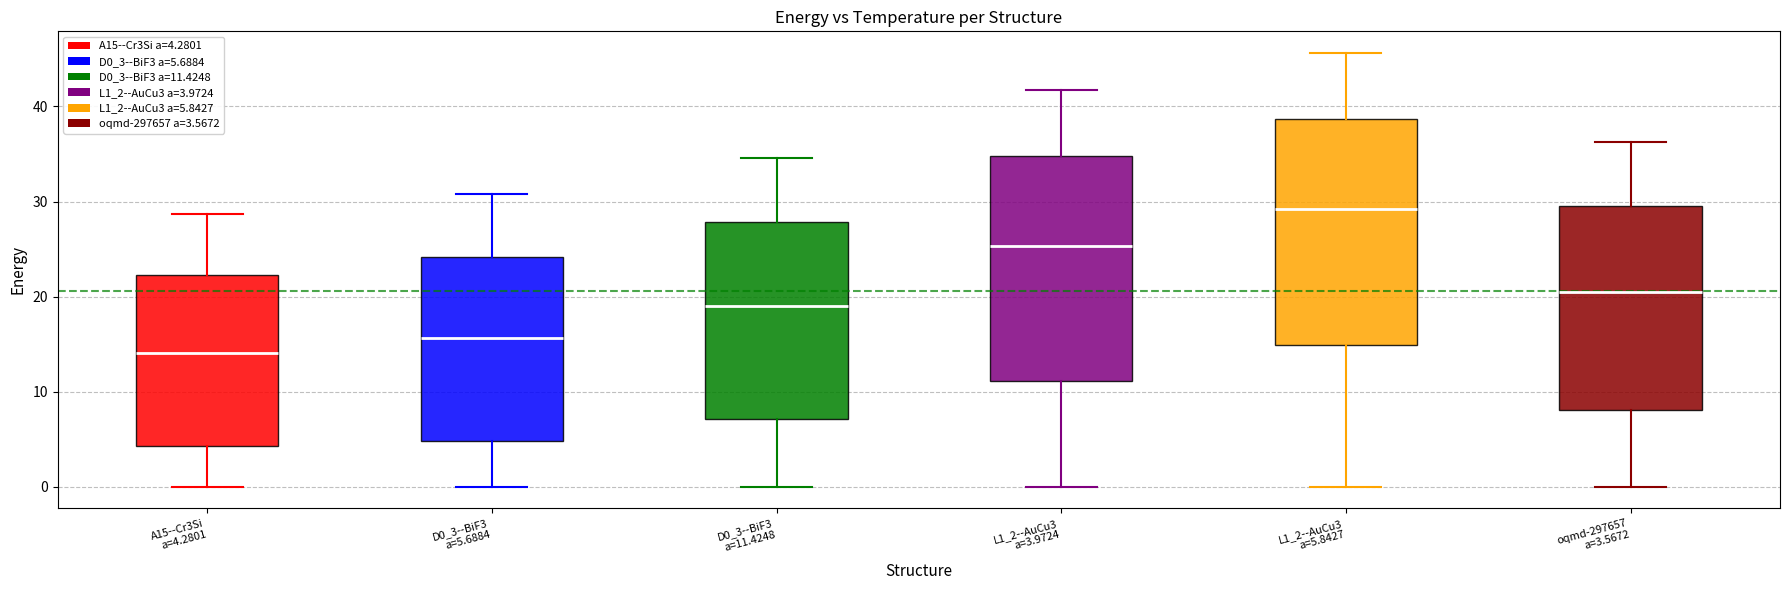

Reading left to right, transcribe this box plot: for each box, give where its median line is, the range the box spans, and where its two whiskers end, as read against the y-axis. The values are not printed on the chart, so give them approximately, as read against the axis.

A15--Cr3Si a=4.2801: median 14, box 4 to 22, whiskers 0 to 29
D0_3--BiF3 a=5.6884: median 16, box 5 to 24, whiskers 0 to 31
D0_3--BiF3 a=11.4248: median 19, box 7 to 28, whiskers 0 to 35
L1_2--AuCu3 a=3.9724: median 25, box 11 to 35, whiskers 0 to 42
L1_2--AuCu3 a=5.8427: median 29, box 15 to 39, whiskers 0 to 46
oqmd-297657 a=3.5672: median 20, box 8 to 29, whiskers 0 to 36